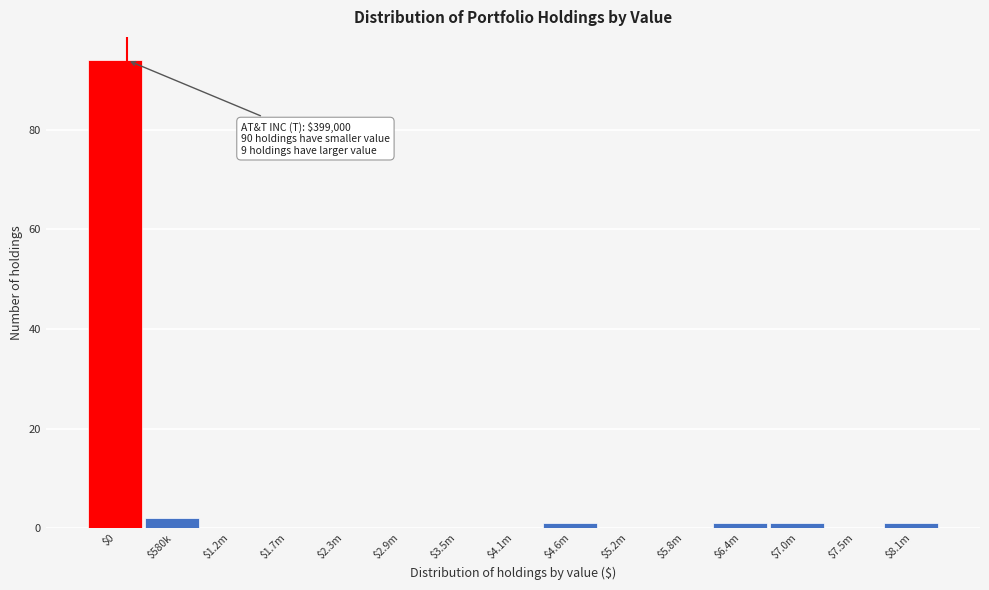

True or false: the data shows 1 at $8.1m.

True